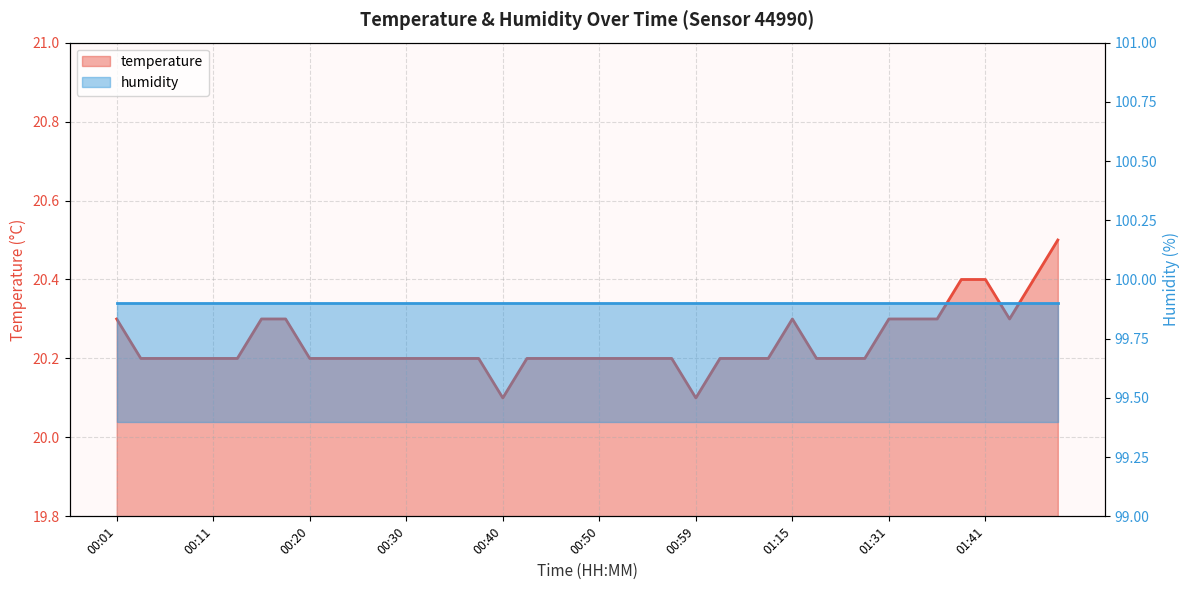

The value at 00:06 is 34.0. True or false?

False